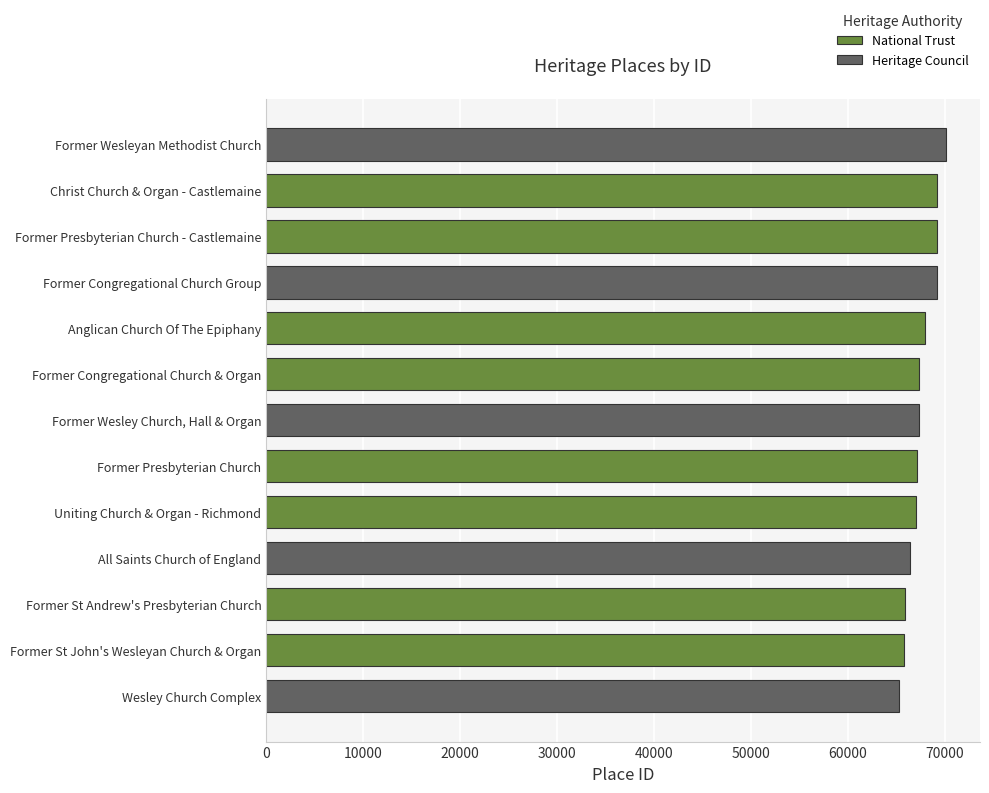

Rank the categories by value from highest to lowest.

Former Wesleyan Methodist Church, Christ Church & Organ - Castlemaine, Former Presbyterian Church - Castlemaine, Former Congregational Church Group, Anglican Church Of The Epiphany, Former Congregational Church & Organ, Former Wesley Church, Hall & Organ, Former Presbyterian Church, Uniting Church & Organ - Richmond, All Saints Church of England, Former St Andrew's Presbyterian Church, Former St John's Wesleyan Church & Organ, Wesley Church Complex